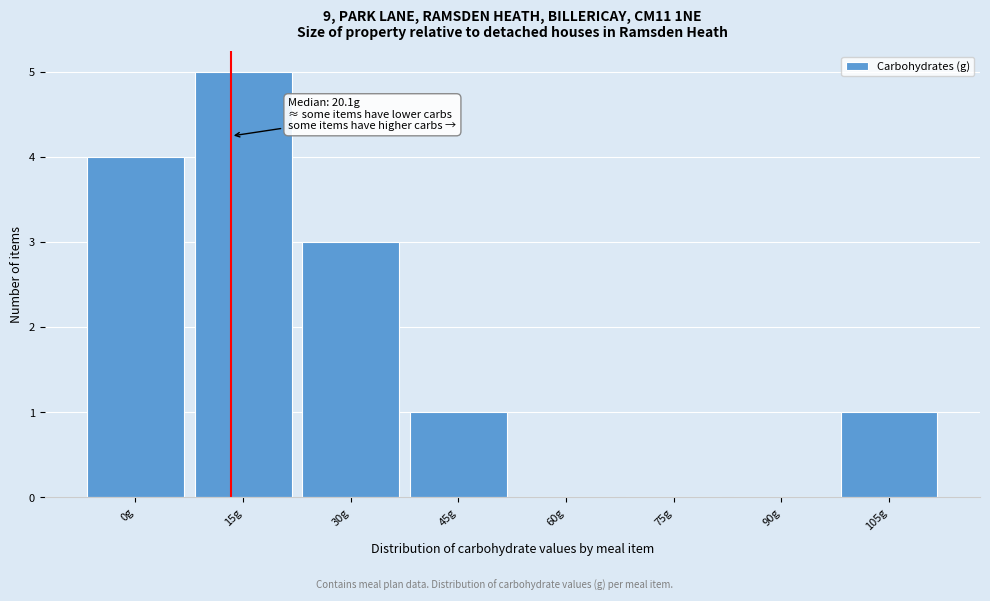

Reading left to right, transcribe all the data shown in this chart.

0g=4	15g=5	30g=3	45g=1	60g=0	75g=0	90g=0	105g=1